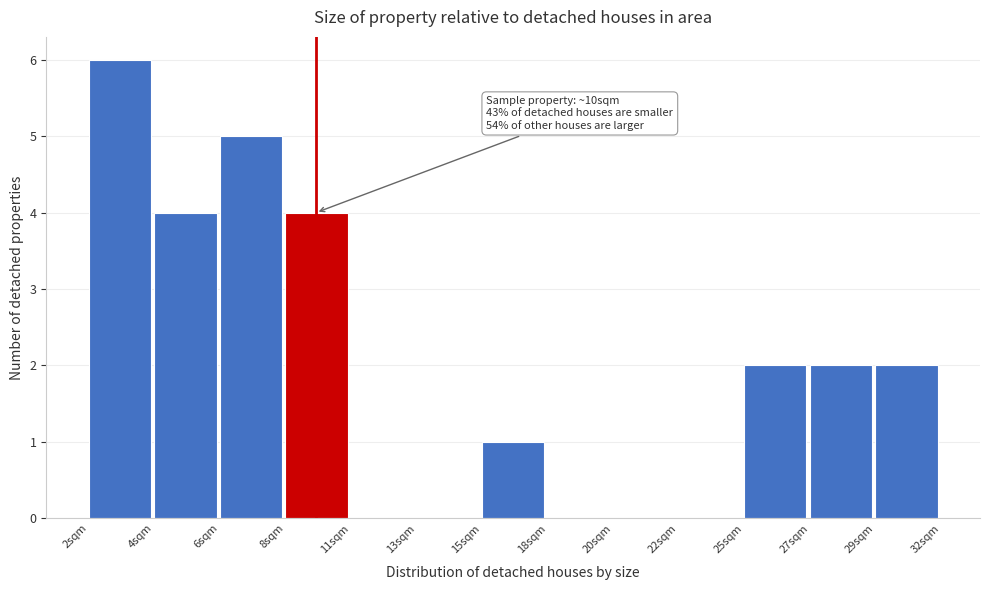

Reading left to right, extract all data points from this chart.

2sqm=6	4sqm=4	6sqm=5	8sqm=4	11sqm=0	13sqm=0	15sqm=1	18sqm=0	20sqm=0	22sqm=0	25sqm=2	27sqm=2	29sqm=2